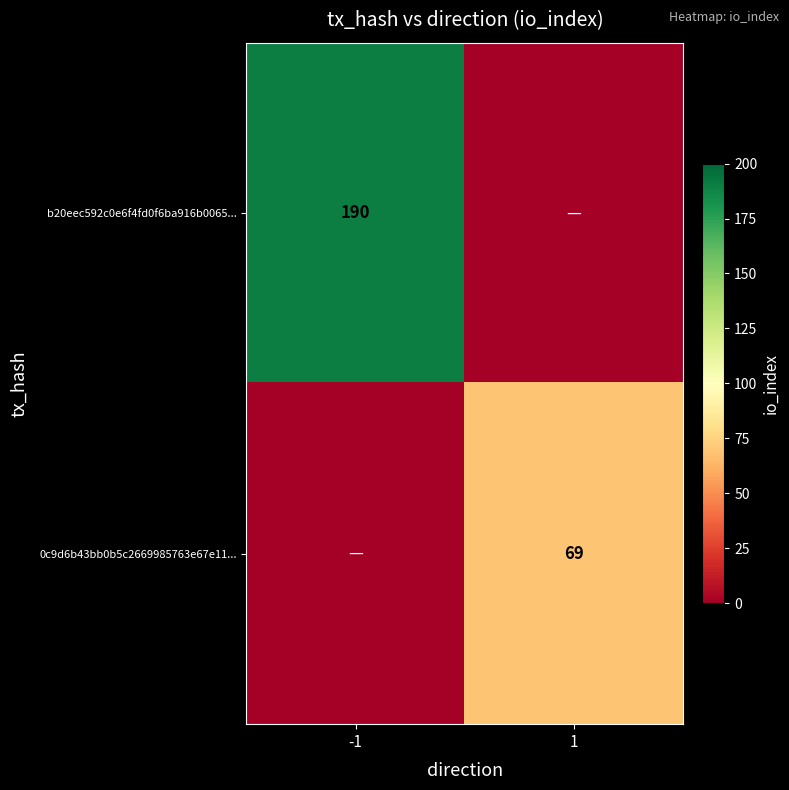

True or false: b20eec592c0e6f4fd0f6ba916b0065... has a value of 81 at -1.

False